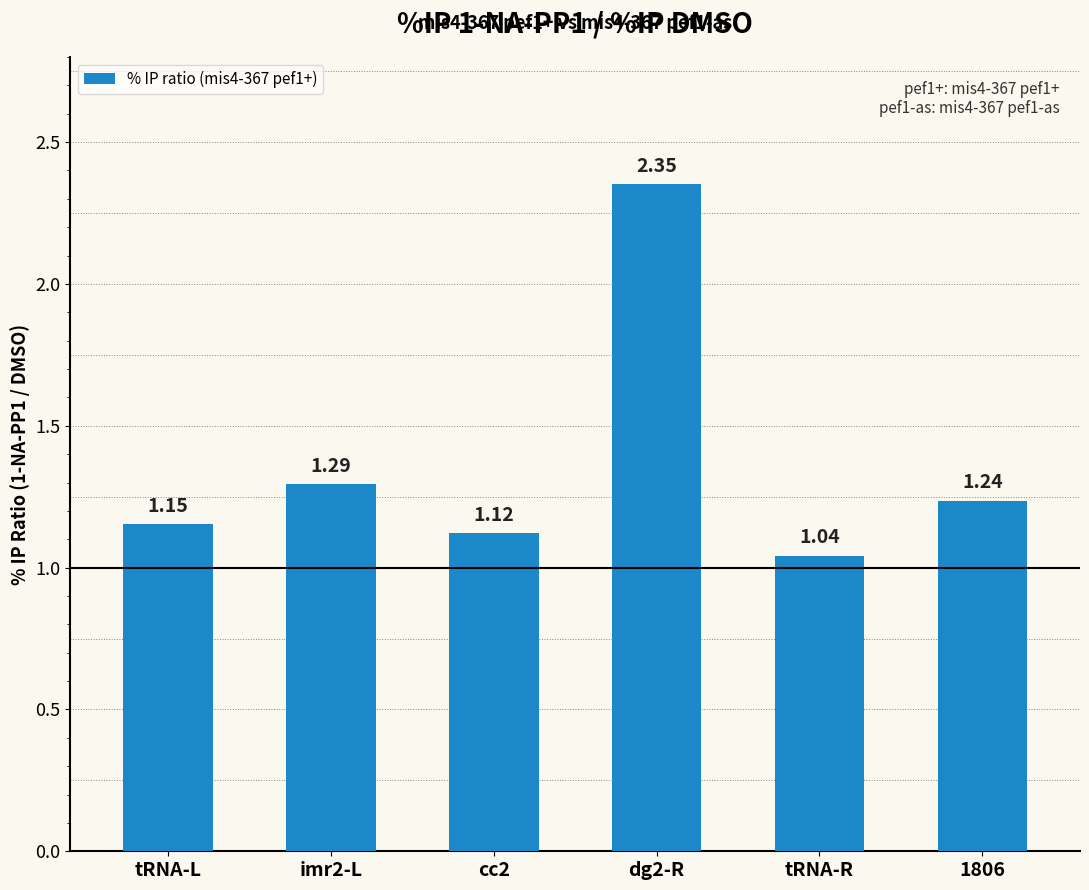

Rank the categories by value from lowest to highest.

tRNA-R, cc2, tRNA-L, 1806, imr2-L, dg2-R